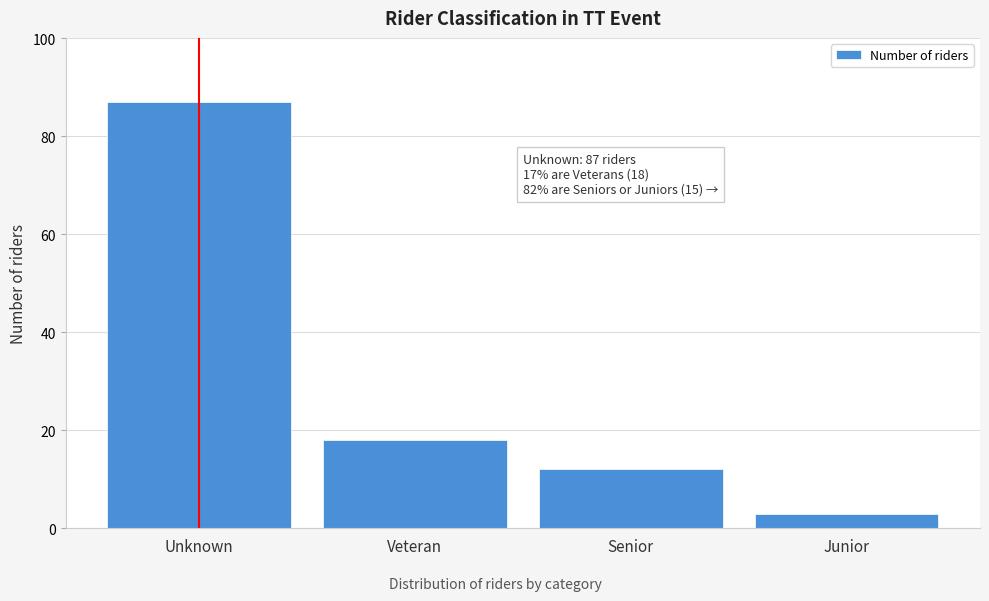

Reading right to left, what are all the values shown in this chart?

3	12	18	87